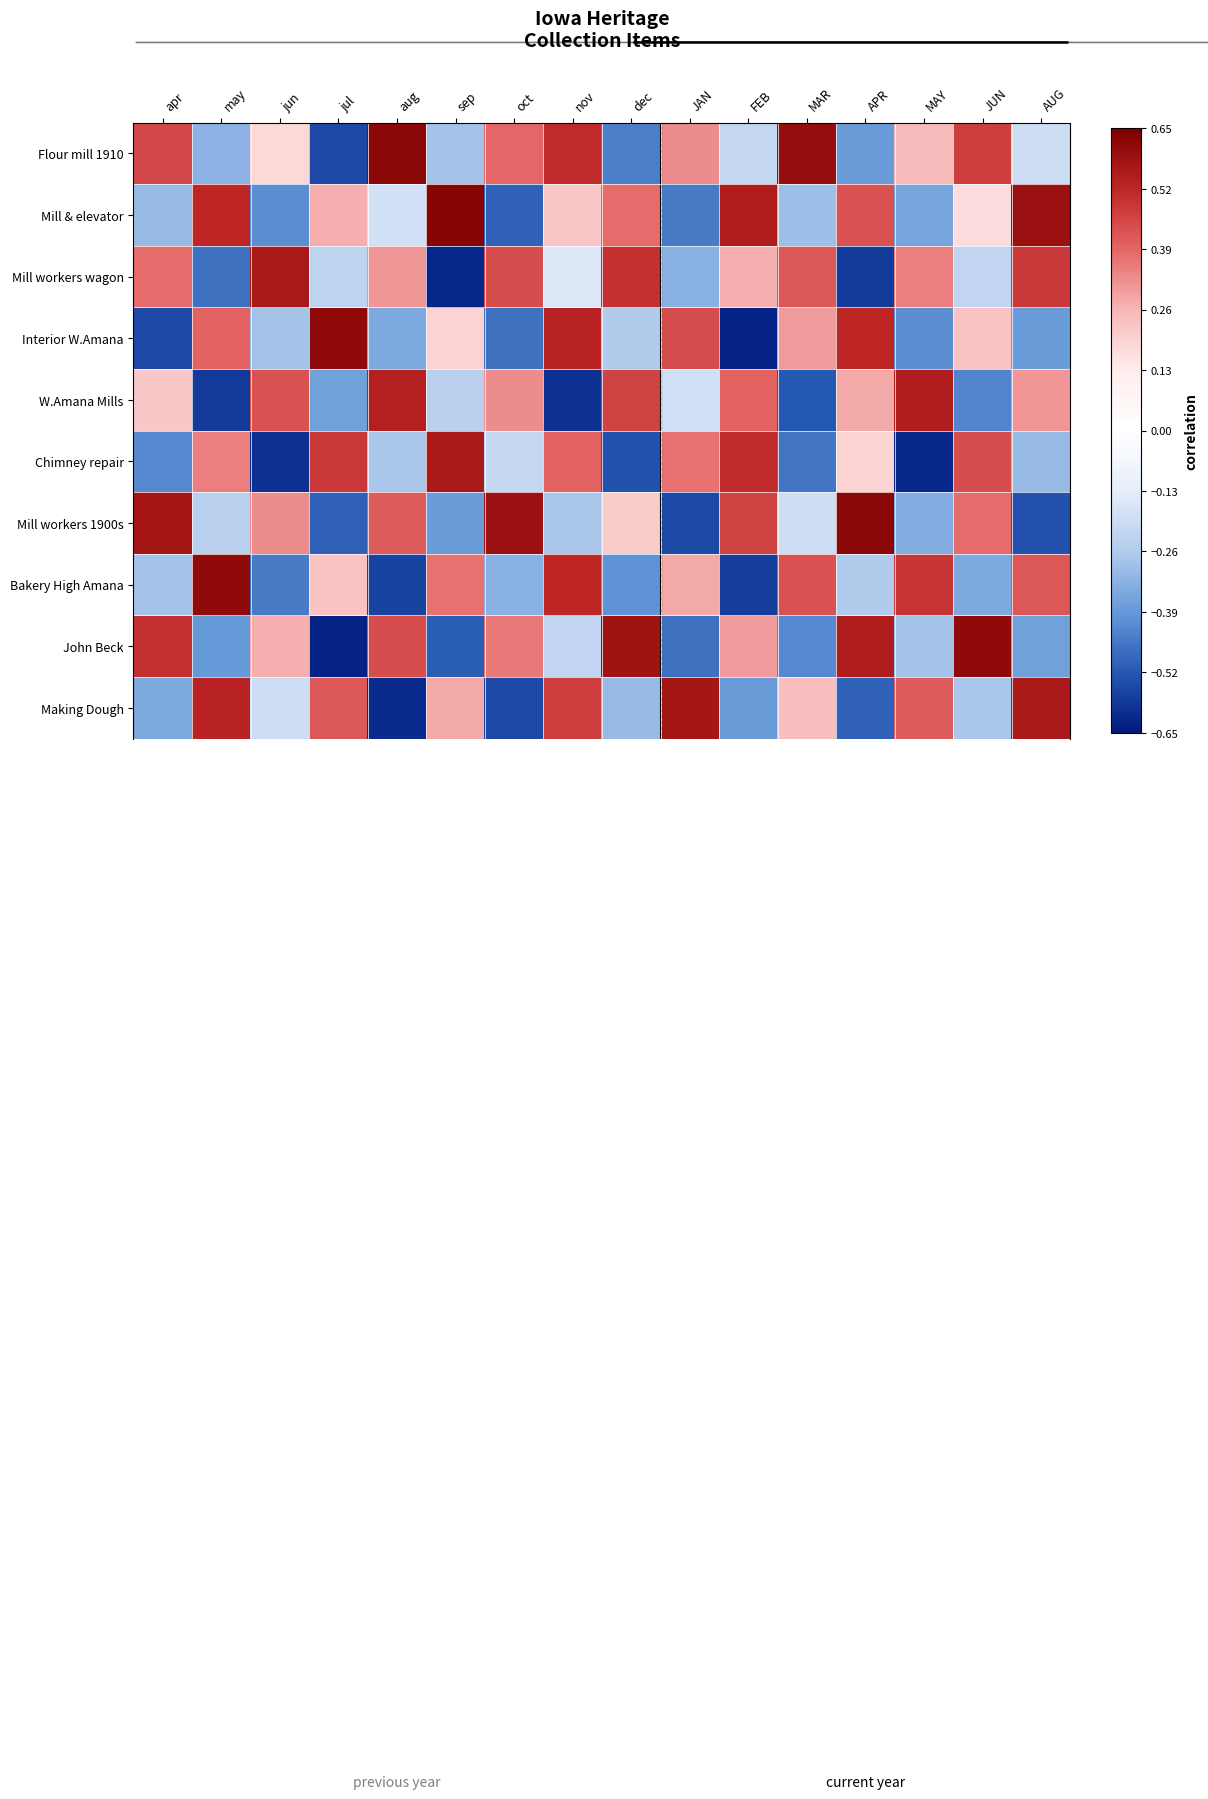

Reading right to left, extract all data points from this chart.

Flour mill 1910: AUG=-0.2	JUN=0.5	MAY=0.2	APR=-0.4	MAR=0.6	FEB=-0.2	JAN=0.3	dec=-0.4	nov=0.5	oct=0.4	sep=-0.3	aug=0.6	jul=-0.6	jun=0.2	may=-0.3	apr=0.5
Mill & elevator: AUG=0.6	JUN=0.2	MAY=-0.4	APR=0.4	MAR=-0.3	FEB=0.6	JAN=-0.5	dec=0.4	nov=0.2	oct=-0.5	sep=0.6	aug=-0.2	jul=0.3	jun=-0.4	may=0.5	apr=-0.3
Mill workers wagon: AUG=0.5	JUN=-0.2	MAY=0.3	APR=-0.6	MAR=0.4	FEB=0.3	JAN=-0.3	dec=0.5	nov=-0.1	oct=0.4	sep=-0.6	aug=0.3	jul=-0.2	jun=0.6	may=-0.5	apr=0.4
Interior W.Amana: AUG=-0.4	JUN=0.2	MAY=-0.4	APR=0.5	MAR=0.3	FEB=-0.6	JAN=0.4	dec=-0.3	nov=0.5	oct=-0.5	sep=0.2	aug=-0.3	jul=0.6	jun=-0.3	may=0.4	apr=-0.6
W.Amana Mills: AUG=0.3	JUN=-0.4	MAY=0.6	APR=0.3	MAR=-0.5	FEB=0.4	JAN=-0.2	dec=0.5	nov=-0.6	oct=0.3	sep=-0.2	aug=0.5	jul=-0.4	jun=0.4	may=-0.6	apr=0.2
Chimney repair: AUG=-0.3	JUN=0.4	MAY=-0.6	APR=0.2	MAR=-0.5	FEB=0.5	JAN=0.4	dec=-0.5	nov=0.4	oct=-0.2	sep=0.6	aug=-0.3	jul=0.5	jun=-0.6	may=0.3	apr=-0.4
Mill workers 1900s: AUG=-0.5	JUN=0.4	MAY=-0.3	APR=0.6	MAR=-0.2	FEB=0.5	JAN=-0.6	dec=0.2	nov=-0.3	oct=0.6	sep=-0.4	aug=0.4	jul=-0.5	jun=0.3	may=-0.2	apr=0.6
Bakery High Amana: AUG=0.4	JUN=-0.3	MAY=0.5	APR=-0.3	MAR=0.4	FEB=-0.6	JAN=0.3	dec=-0.4	nov=0.5	oct=-0.3	sep=0.4	aug=-0.6	jul=0.2	jun=-0.5	may=0.6	apr=-0.3
John Beck: AUG=-0.4	JUN=0.6	MAY=-0.3	APR=0.6	MAR=-0.4	FEB=0.3	JAN=-0.5	dec=0.6	nov=-0.2	oct=0.4	sep=-0.5	aug=0.4	jul=-0.6	jun=0.3	may=-0.4	apr=0.5
Making Dough: AUG=0.6	JUN=-0.3	MAY=0.4	APR=-0.5	MAR=0.2	FEB=-0.4	JAN=0.6	dec=-0.3	nov=0.5	oct=-0.6	sep=0.3	aug=-0.6	jul=0.4	jun=-0.2	may=0.5	apr=-0.3